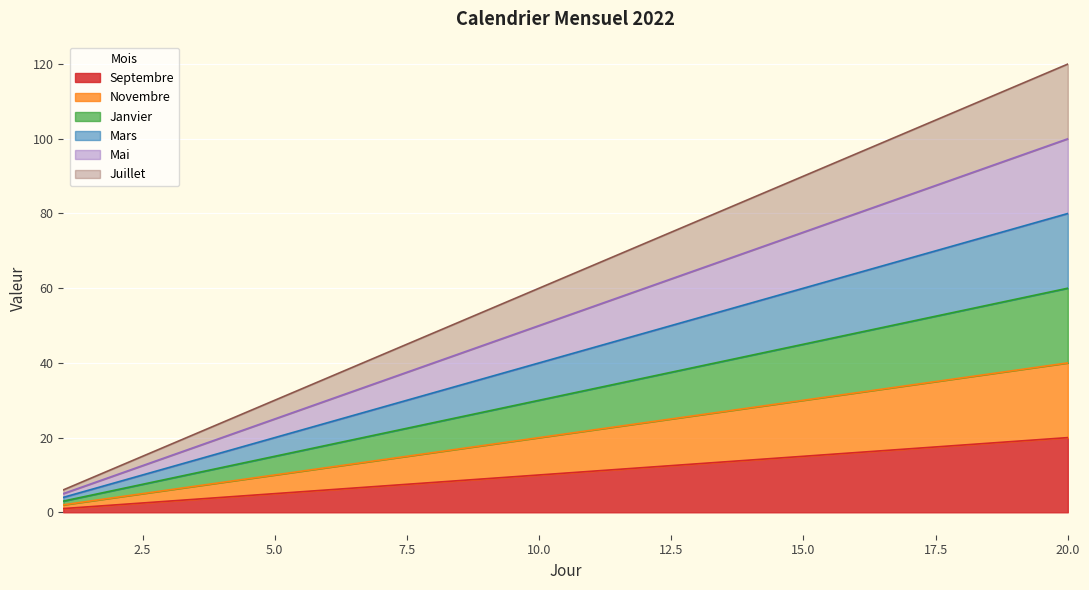

What is the maximum value shown in the chart?

120